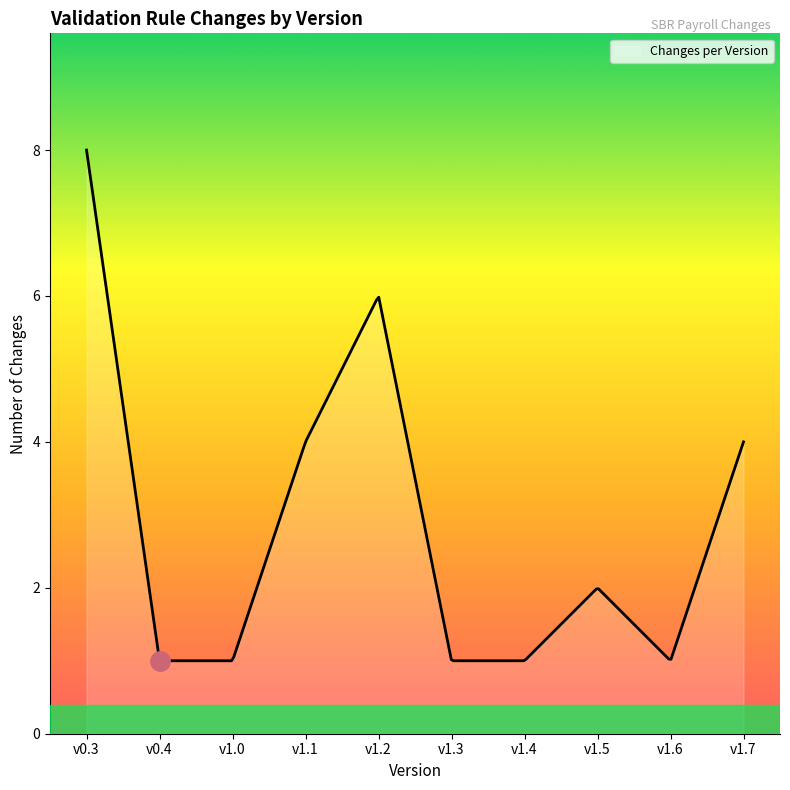

What is the smallest value displayed?

1.0